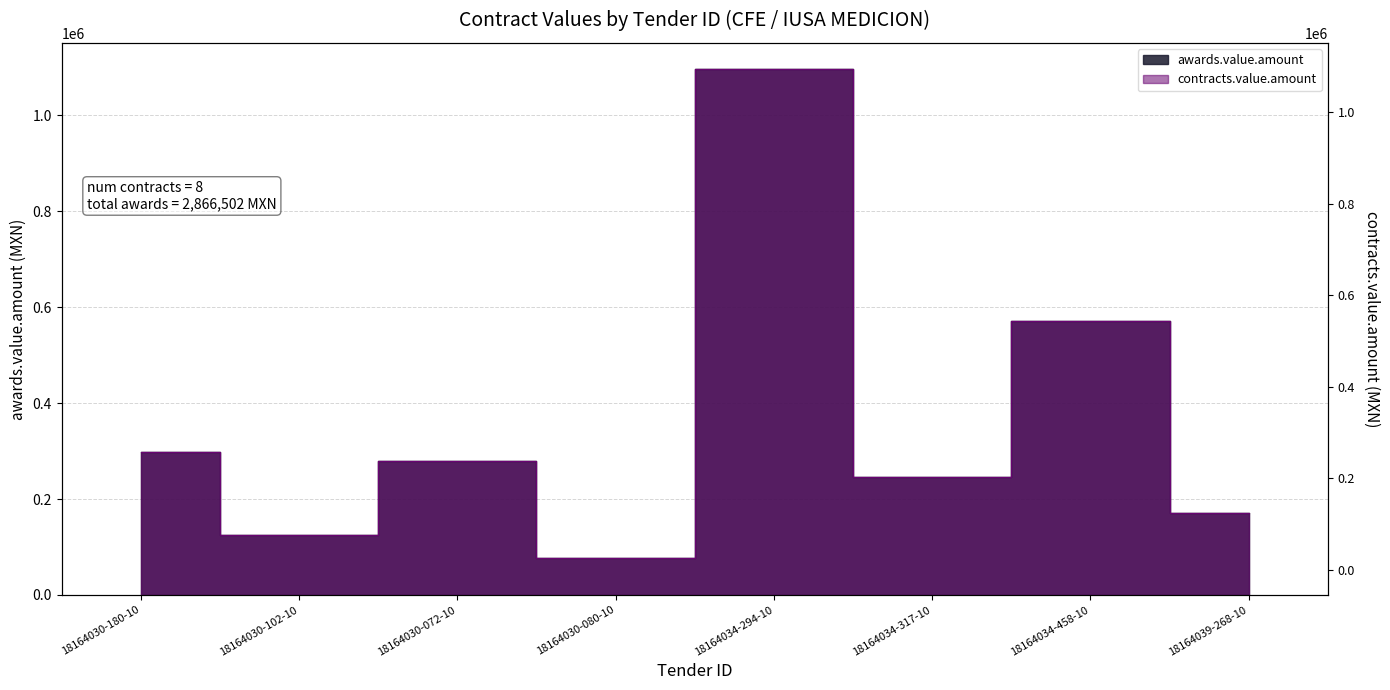

How many lines are shown in the chart?

2